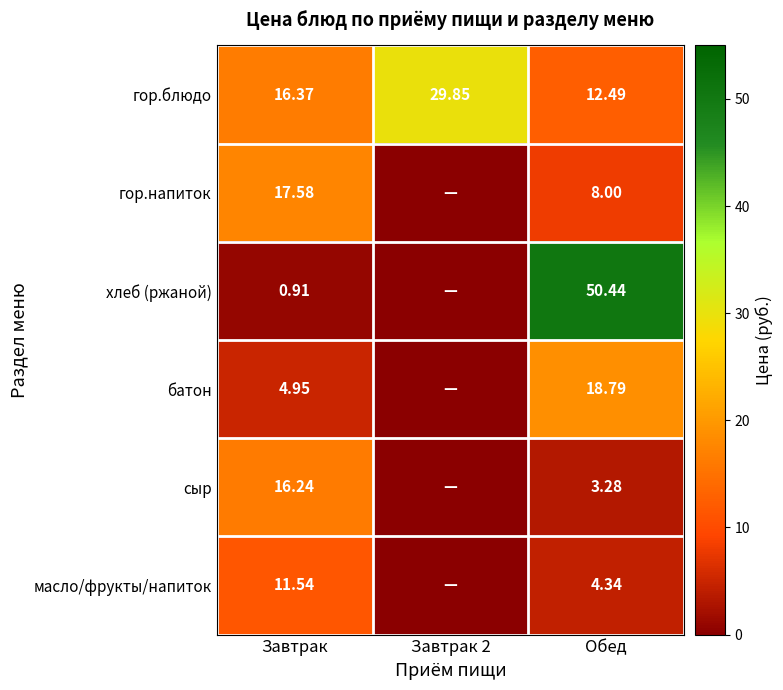

Rank the series at Завтрак from highest to lowest value.

гор.напиток, гор.блюдо, сыр, масло/фрукты/напиток, батон, хлеб (ржаной)